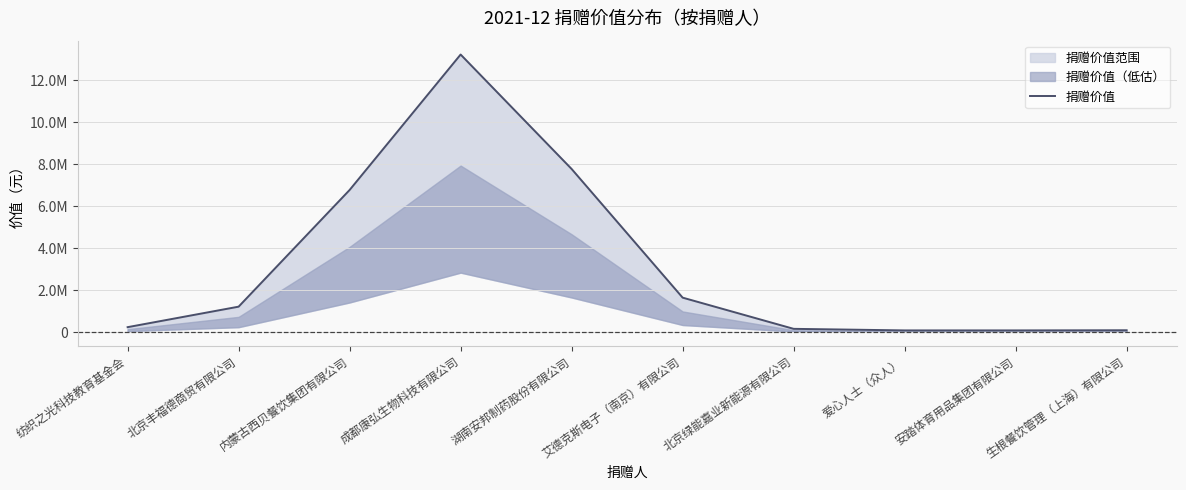

Reading right to left, transcribe all the data shown in this chart.

90600.3	83576.8	83394.6	158016.6	1644319.3	7774266.6	13227468.0	6774223.7	1214398.8	237687.7